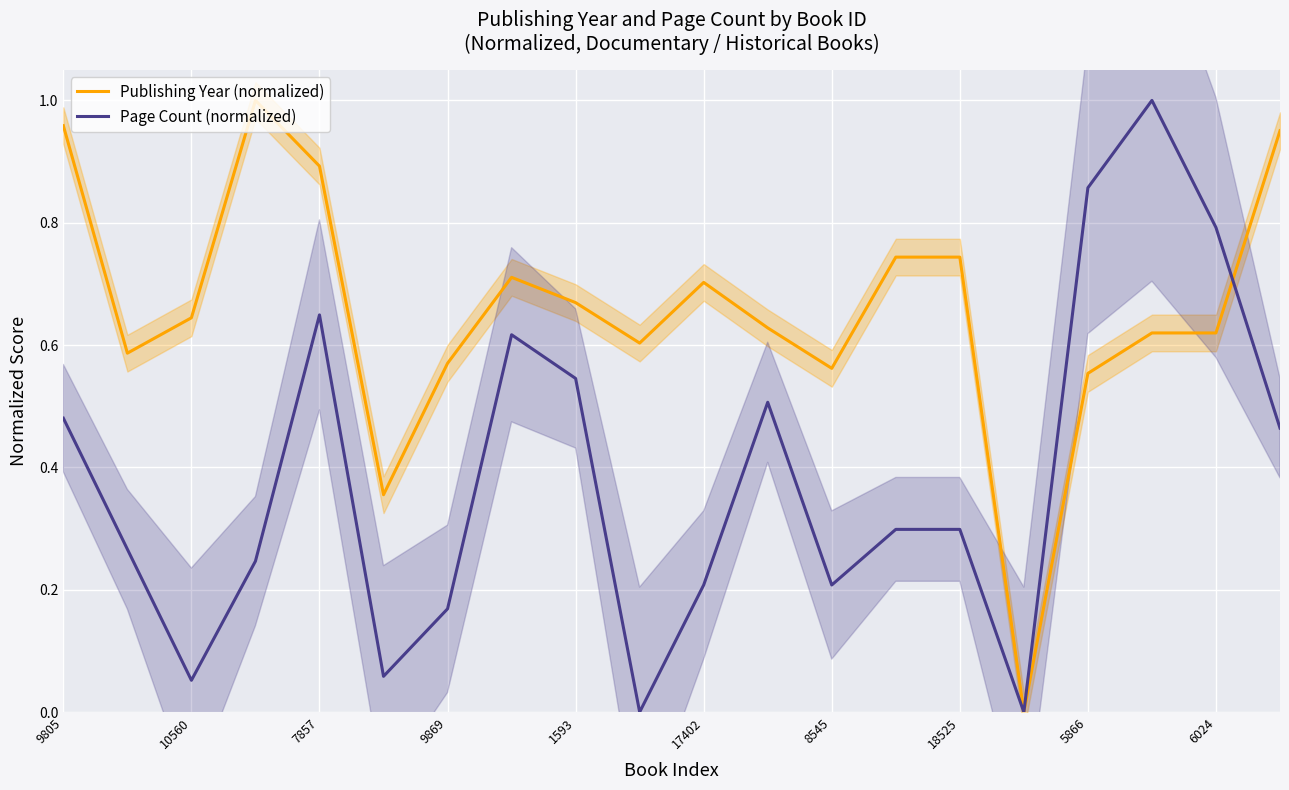

The Page Count (normalized) series shows 0.3 at 1593. True or false?

False